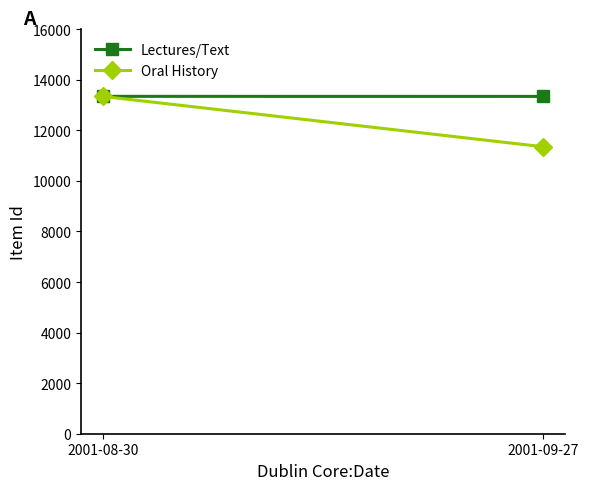

List the labels in order of Oral History value, largest first.

2001-08-30, 2001-09-27